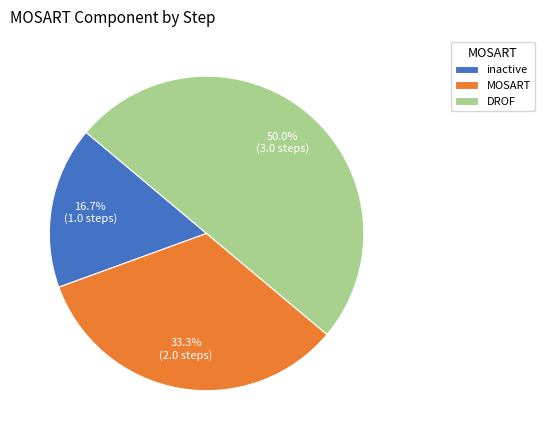

Between inactive and MOSART, which is larger?

MOSART